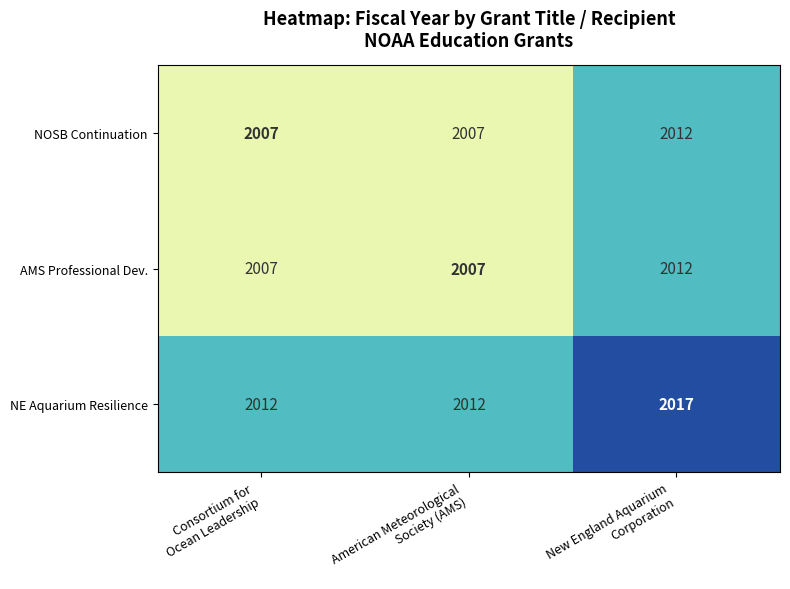

What is the maximum value for AMS Professional Dev.?

2012